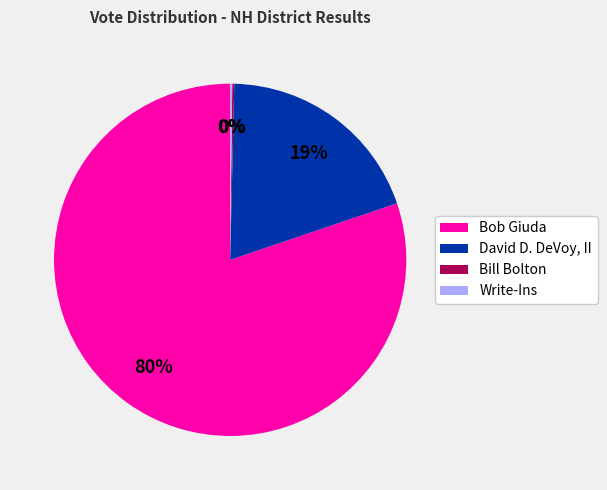

To the nearest percent, what is the average slice percentage?

25%